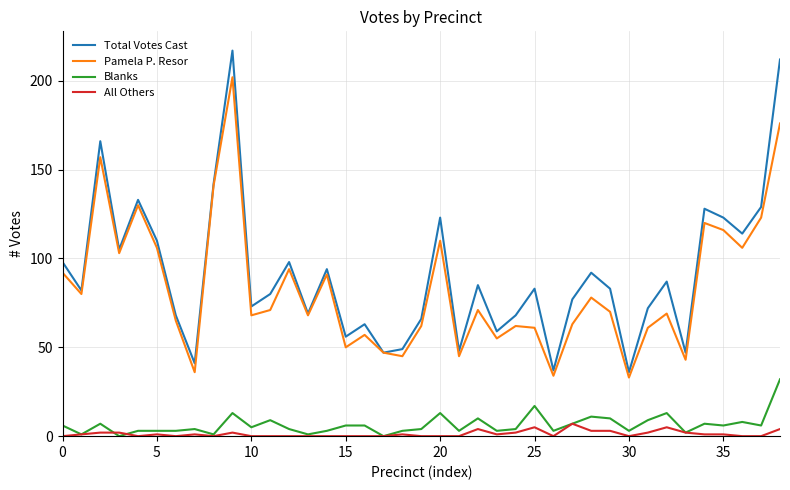

True or false: Pamela P. Resor and All Others cross at least once.

False